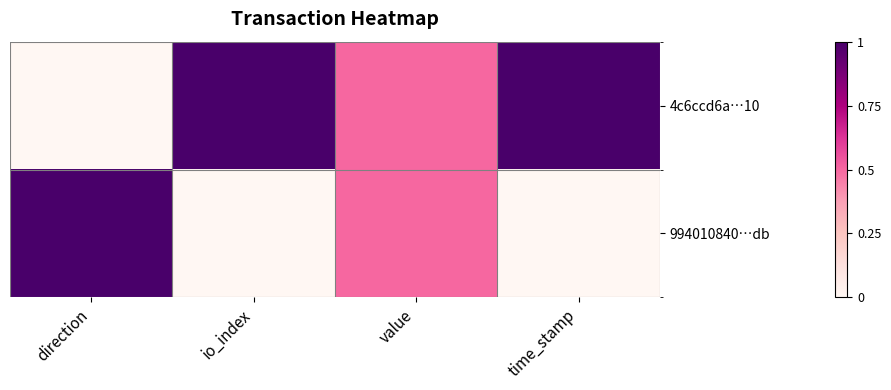

Reading left to right, transcribe all the data shown in this chart.

4c6ccd6a…10: direction=0.0	io_index=1.0	value=0.5	time_stamp=1.0
994010840…db: direction=1.0	io_index=0.0	value=0.5	time_stamp=0.0